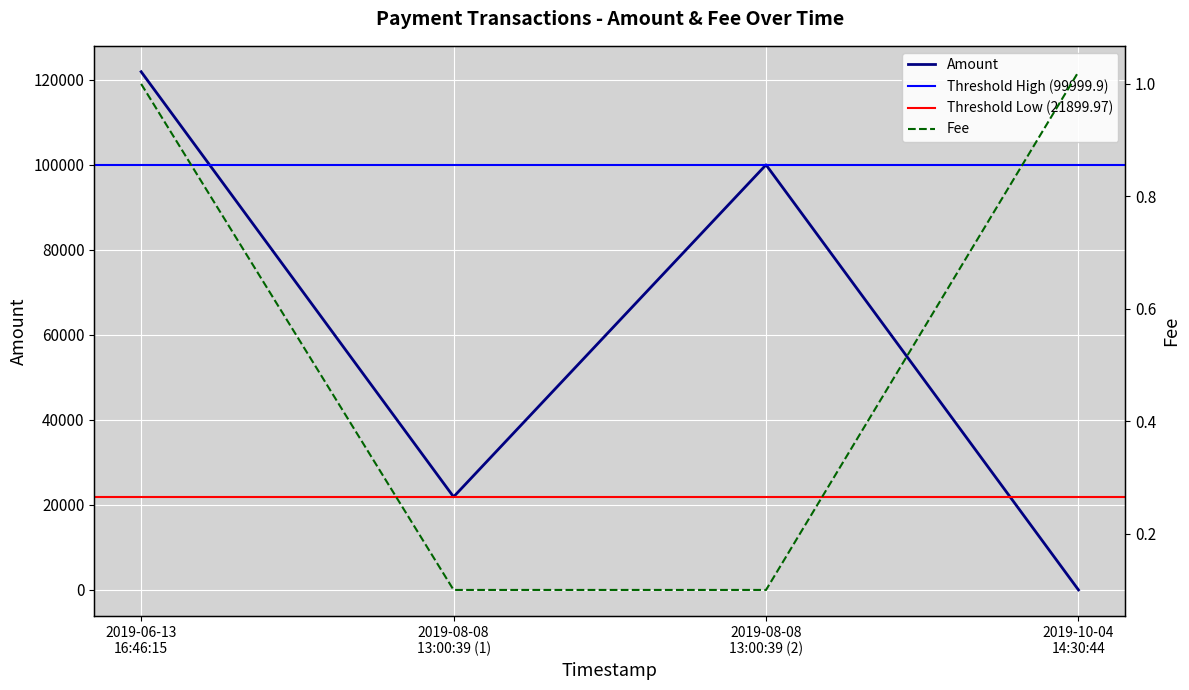

What is the maximum value for Amount?

121900.1